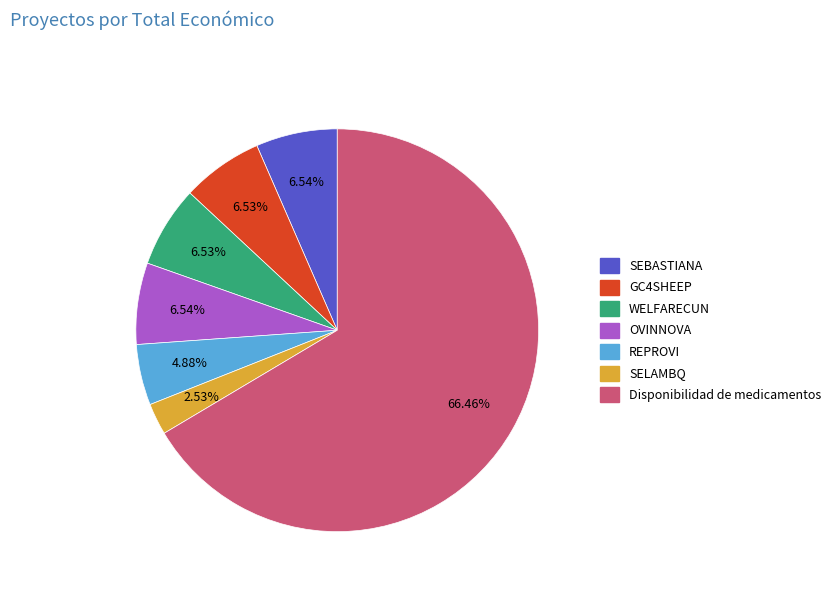

What percentage is the OVINNOVA slice, to the nearest percent?

7%